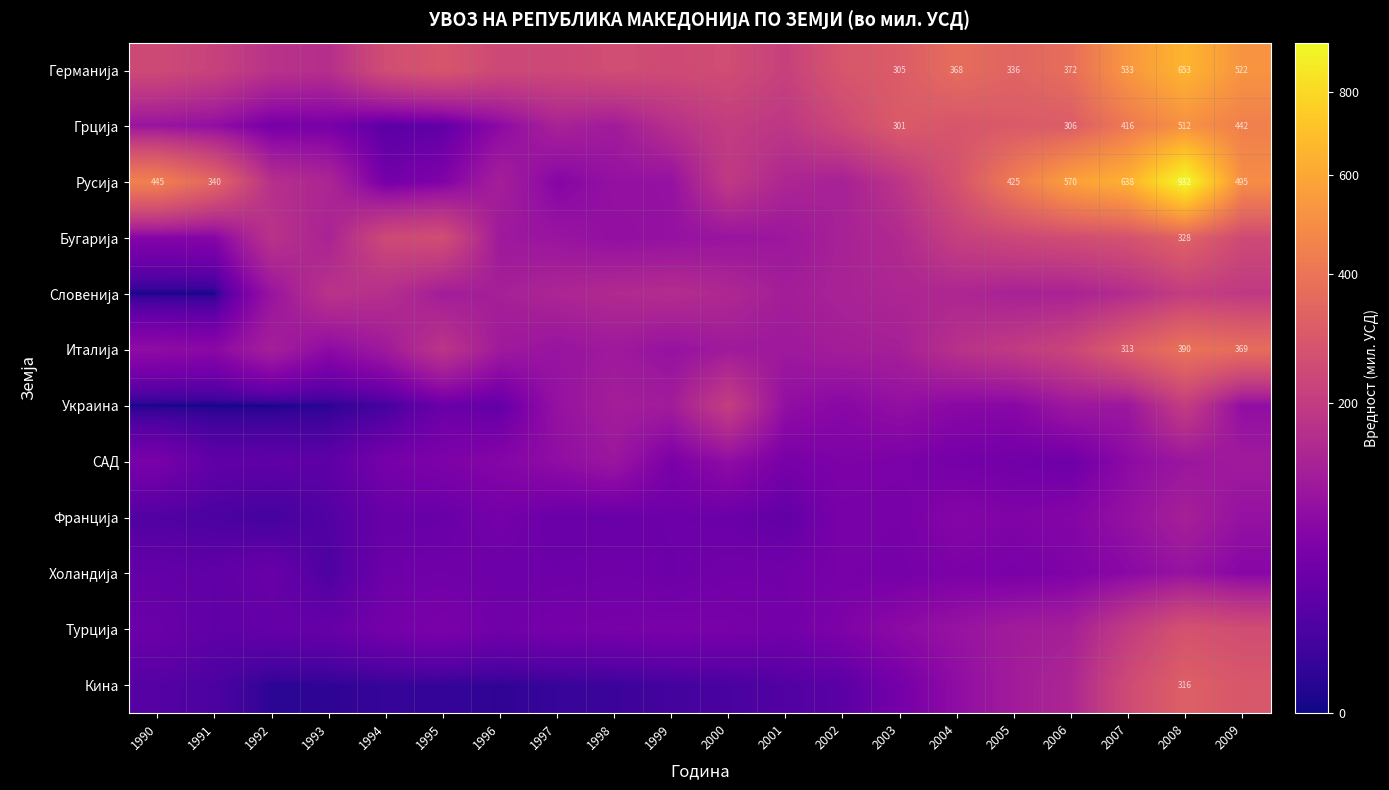

Read the Германија value at 2000.

253.3